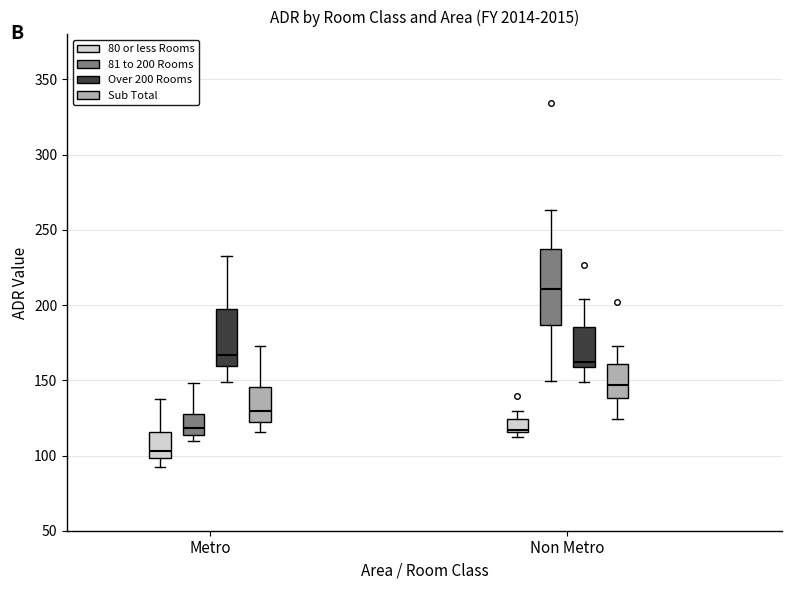

Which box is the tallest, from its lower edge to its upper edge?

Non Metro (81 to 200 Rooms)